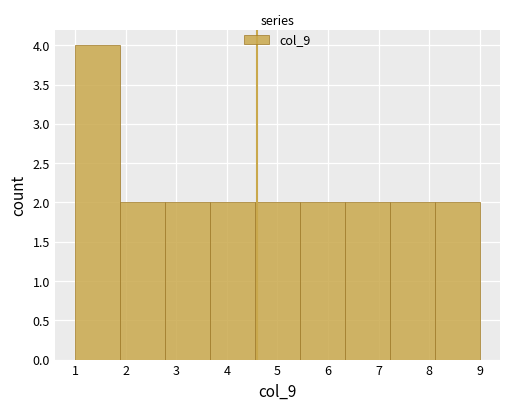

Reading left to right, list every bar in this chart as the range it spans on the x-axis followed by its height. Neither the bar edges nor the heights are printed on the chart, so give them approximately, as read against the axes.

1.0 to 1.9: 4
1.9 to 2.8: 2
2.8 to 3.7: 2
3.7 to 4.6: 2
4.6 to 5.4: 2
5.4 to 6.3: 2
6.3 to 7.2: 2
7.2 to 8.1: 2
8.1 to 9.0: 2